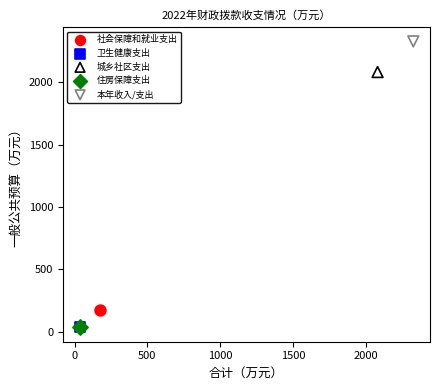

What are all the series names shown in the legend?

社会保障和就业支出, 卫生健康支出, 城乡社区支出, 住房保障支出, 本年收入/支出